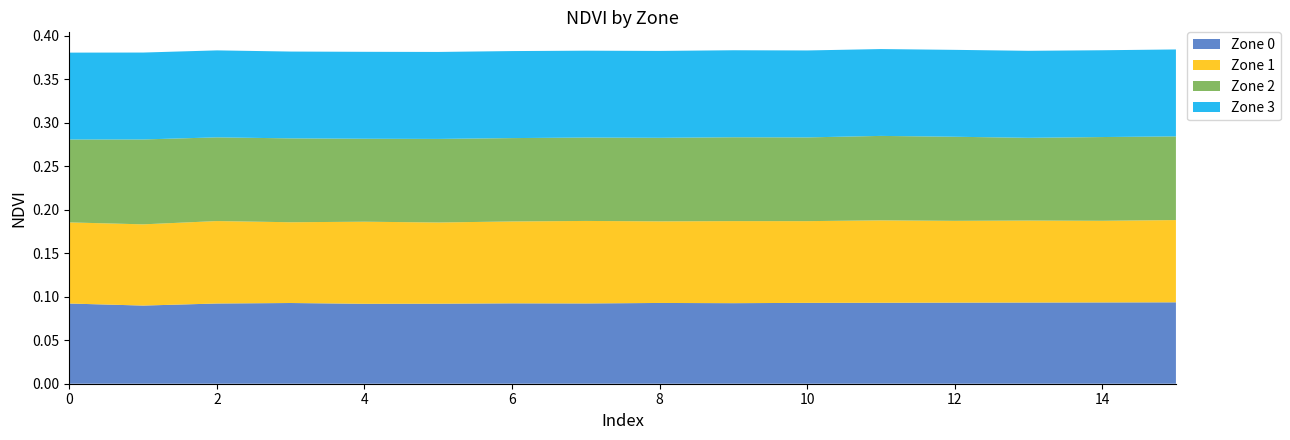

Reading left to right, what are all the values shown in this chart?

Zone 0: 0=0.1	1=0.1	2=0.1	3=0.1	4=0.1	5=0.1	6=0.1	7=0.1	8=0.1	9=0.1	10=0.1	11=0.1	12=0.1	13=0.1	14=0.1	15=0.1
Zone 1: 0=0.1	1=0.1	2=0.1	3=0.1	4=0.1	5=0.1	6=0.1	7=0.1	8=0.1	9=0.1	10=0.1	11=0.1	12=0.1	13=0.1	14=0.1	15=0.1
Zone 2: 0=0.1	1=0.1	2=0.1	3=0.1	4=0.1	5=0.1	6=0.1	7=0.1	8=0.1	9=0.1	10=0.1	11=0.1	12=0.1	13=0.1	14=0.1	15=0.1
Zone 3: 0=0.1	1=0.1	2=0.1	3=0.1	4=0.1	5=0.1	6=0.1	7=0.1	8=0.1	9=0.1	10=0.1	11=0.1	12=0.1	13=0.1	14=0.1	15=0.1